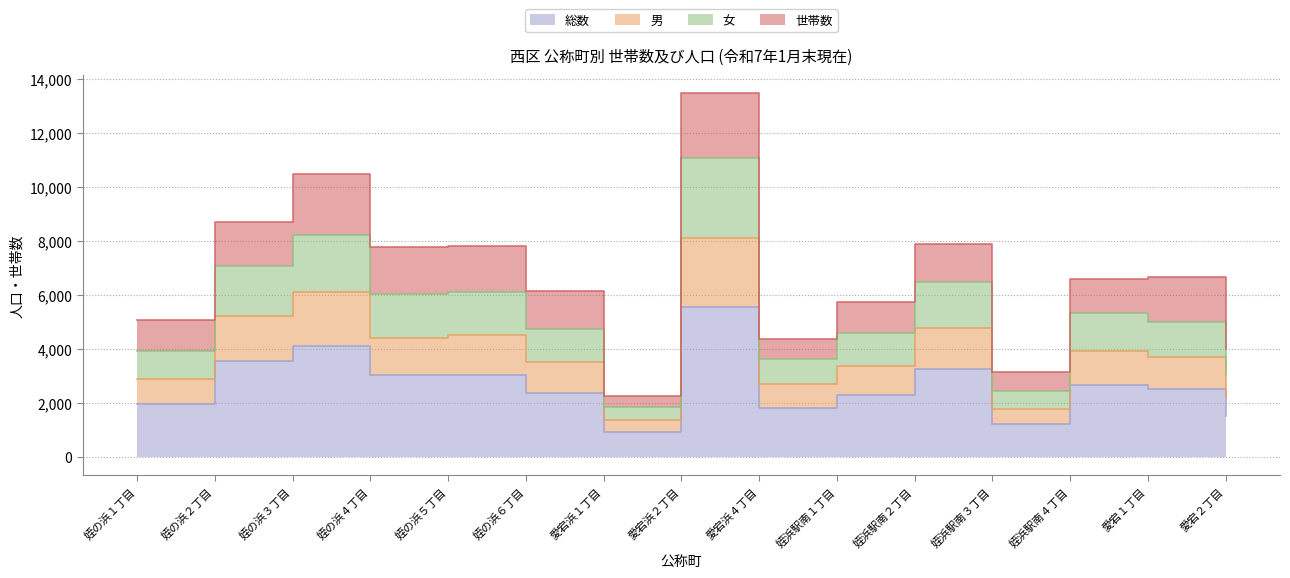

At which category does 総数 reach its first local peak?

姪の浜３丁目